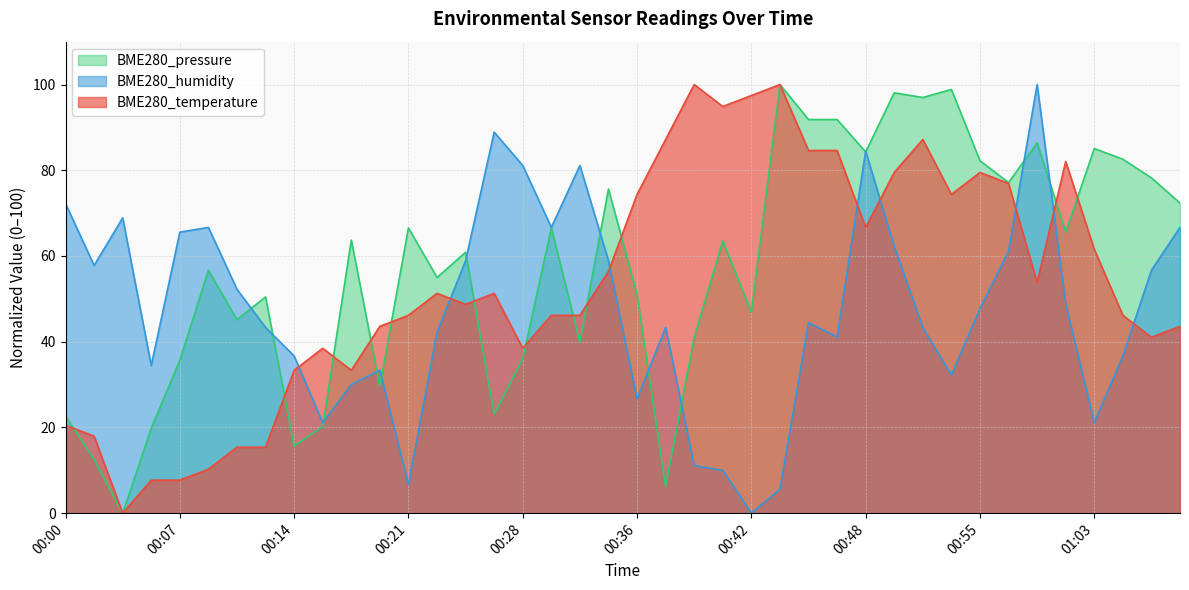

What is the label of the 36th point from the right?

00:07